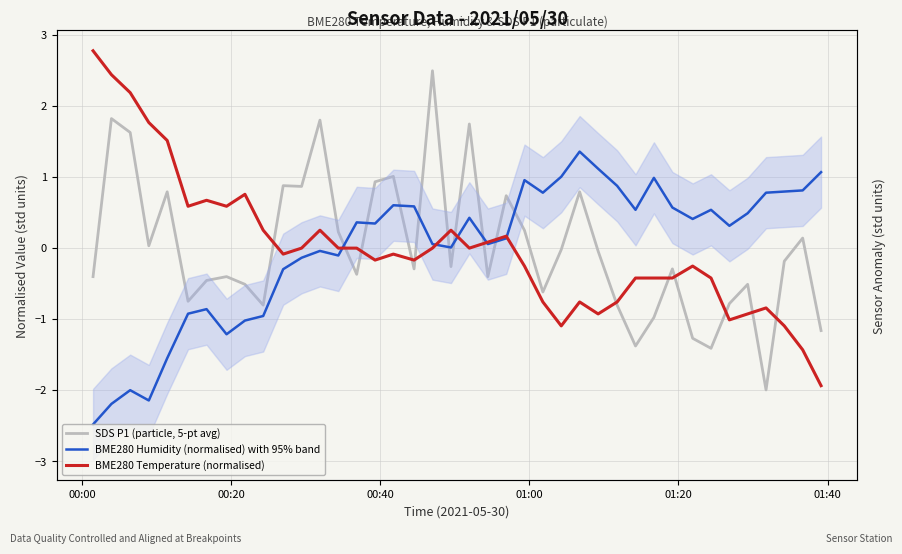

Which series has the widest spread of values?

BME280 Temperature (normalised)